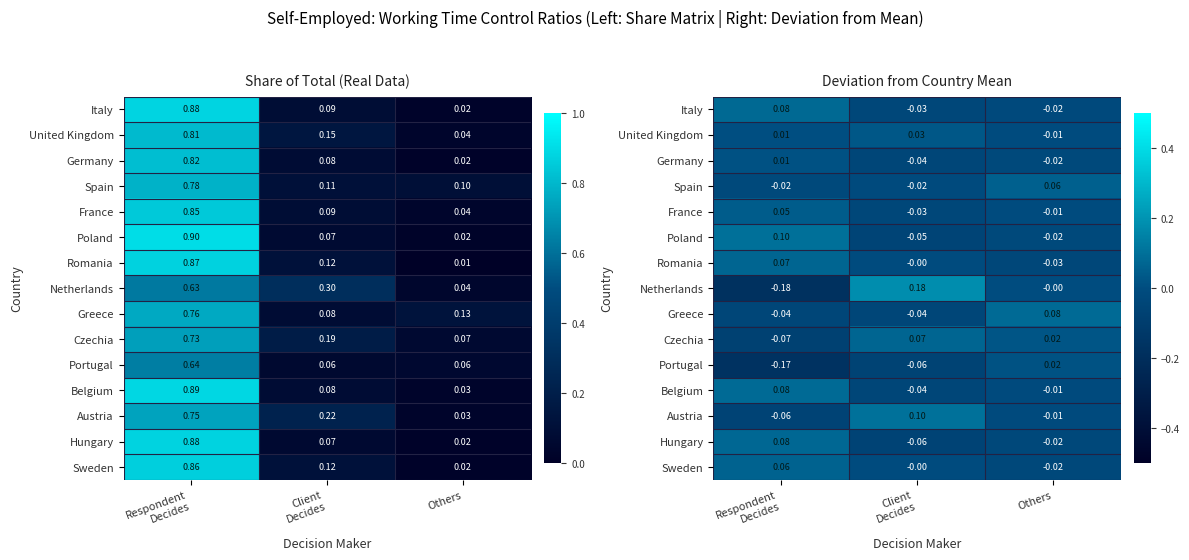

At which label does Italy reach its peak?

Respondent Decides